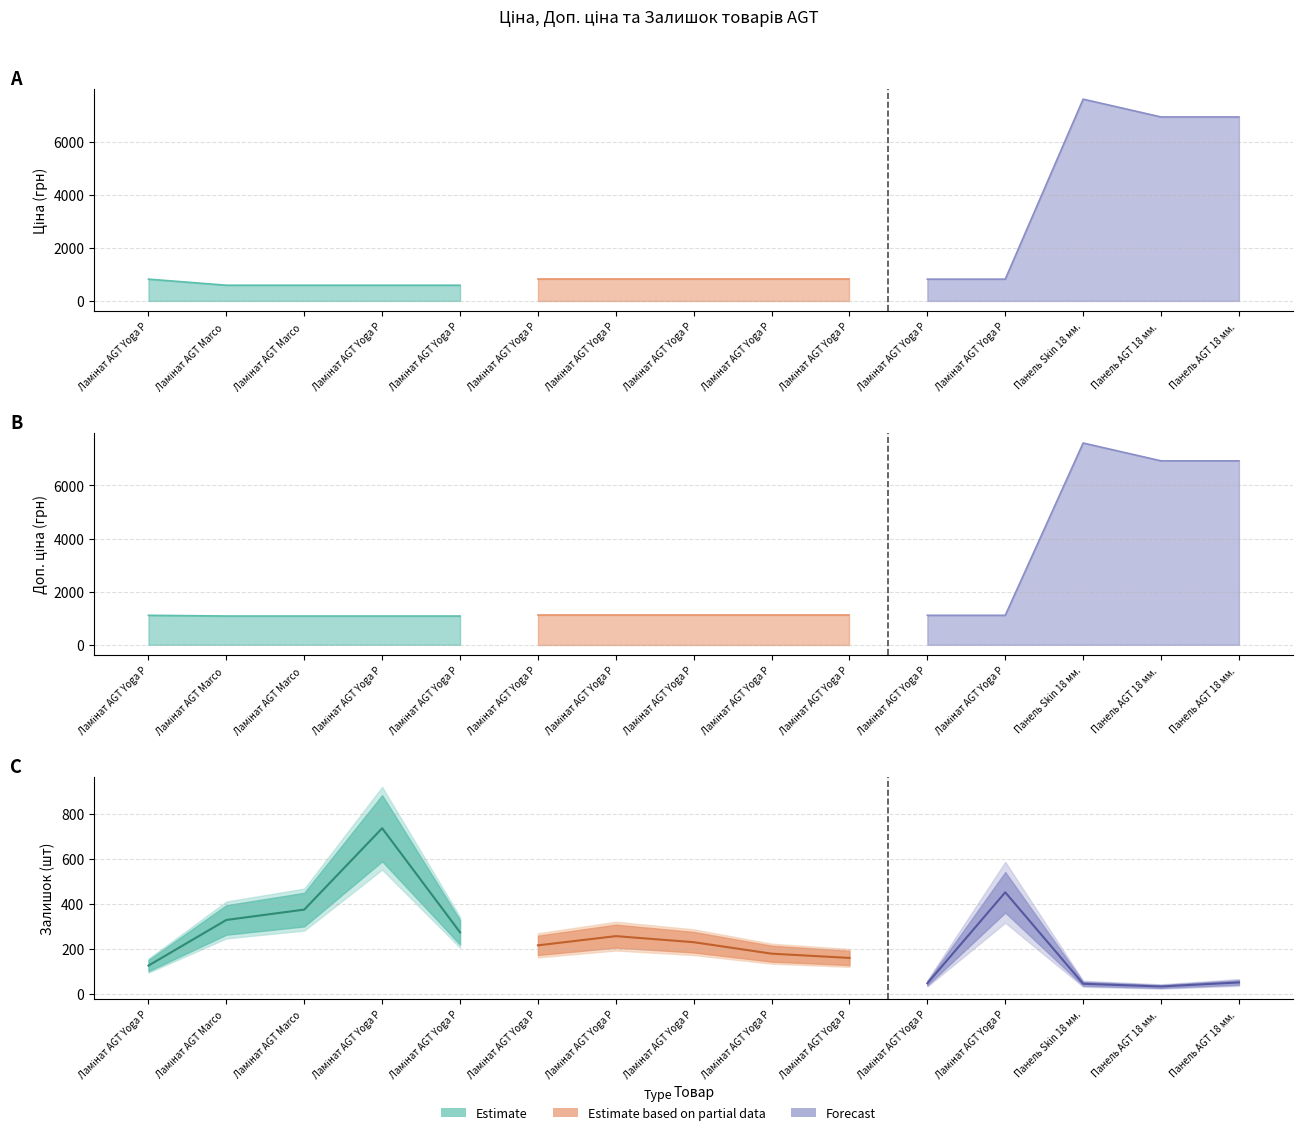

Which has a higher value, Панель AGT 18 мм. 3033 or Ламінат AGT Yoga Premium PRK924?

Панель AGT 18 мм. 3033